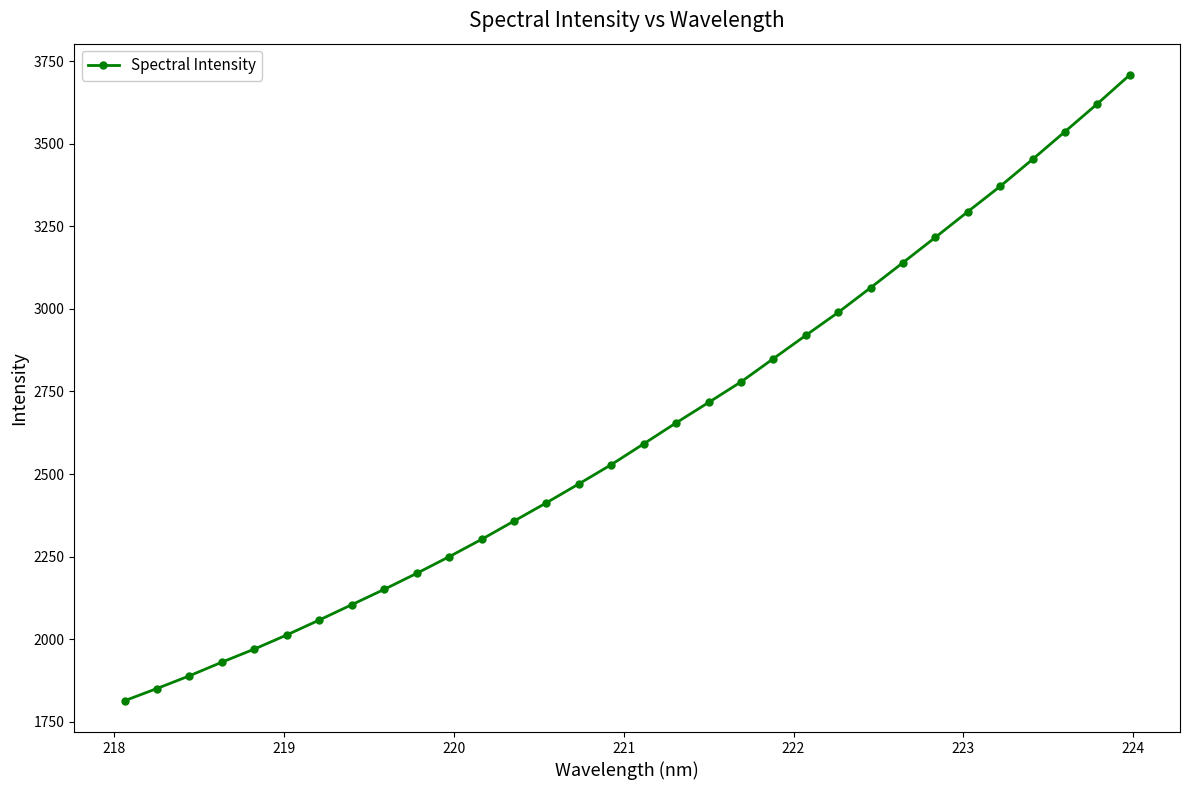

How many values exceed 2591?

16